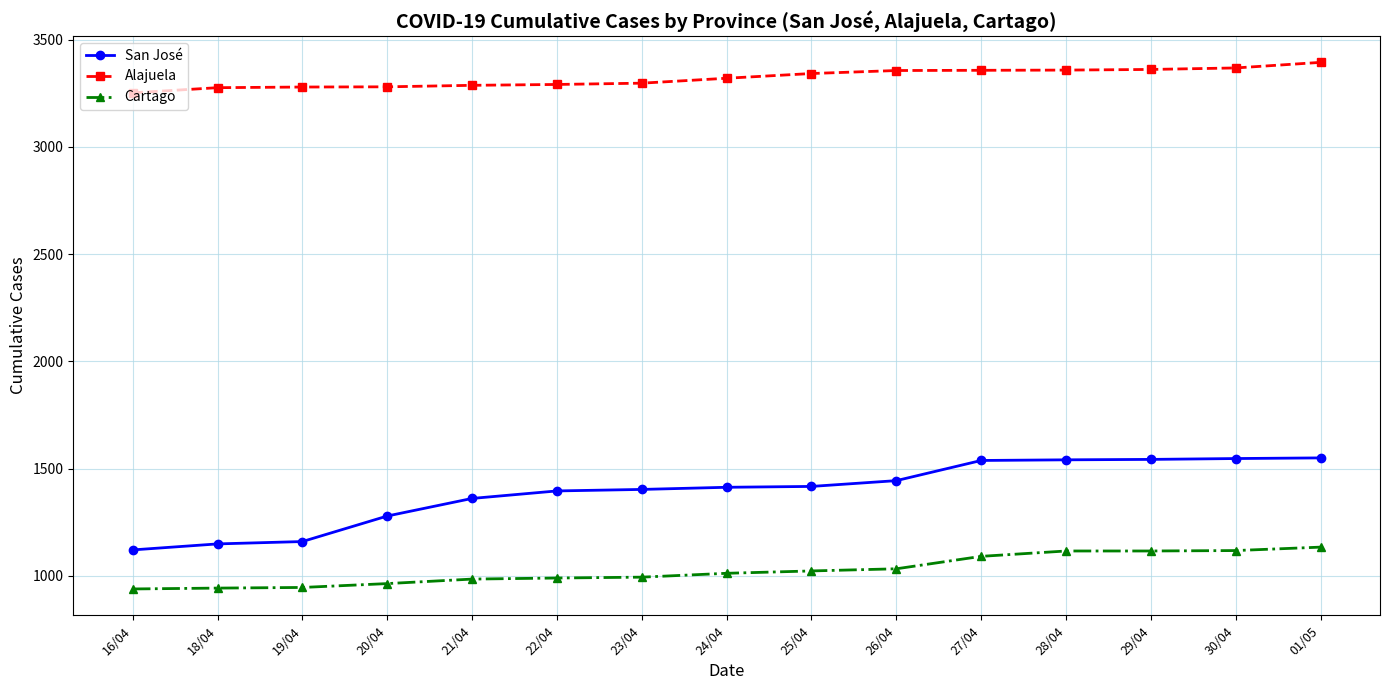

Which series has the largest range (max minus min)?

San José